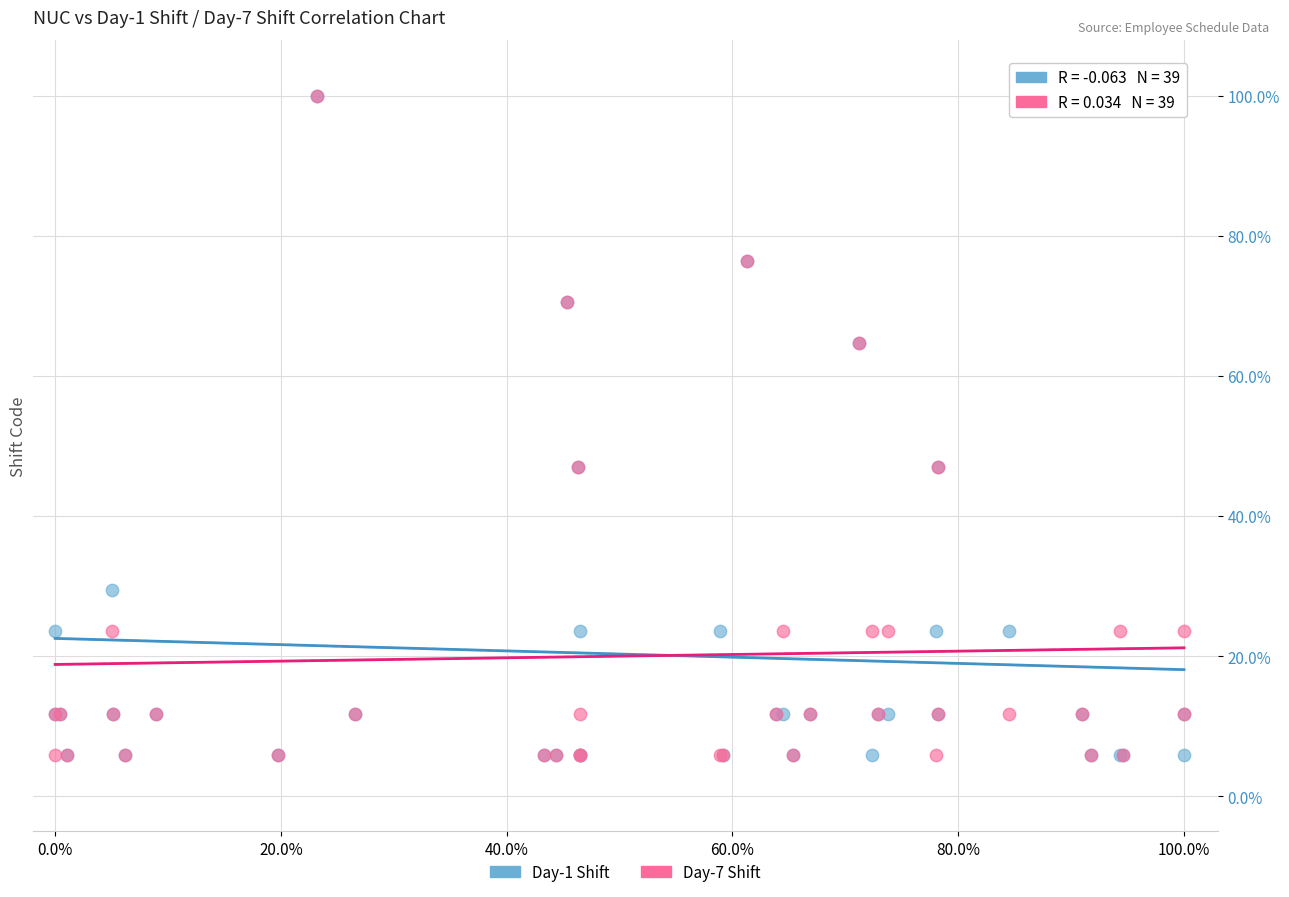

What are all the series names shown in the legend?

Day-1 Shift, Day-7 Shift